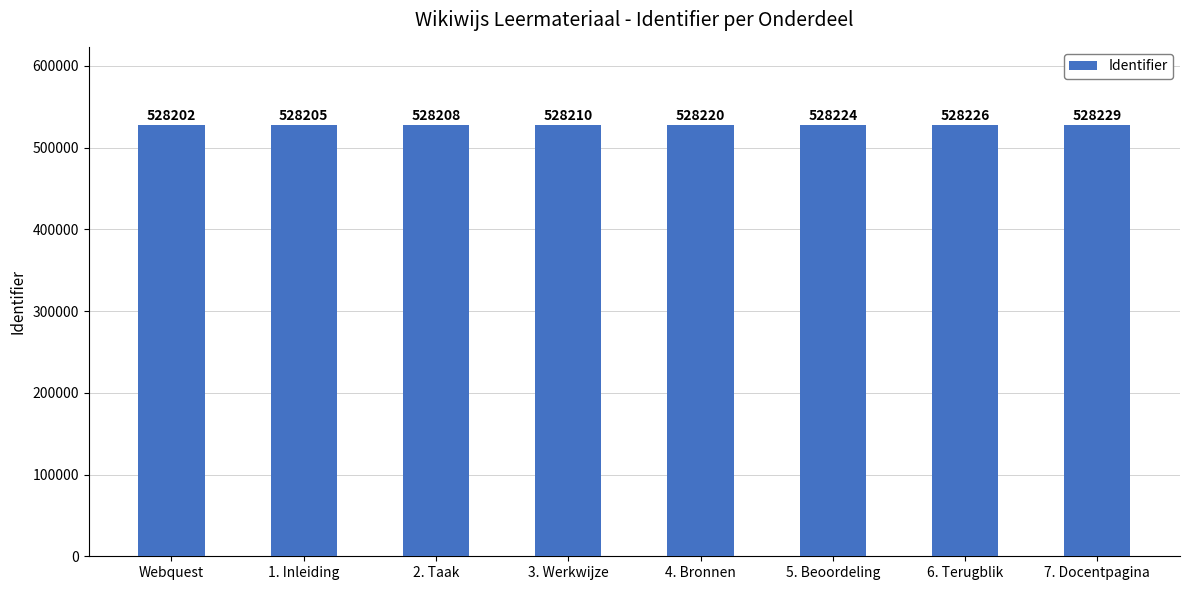

What is the label of the 1st bar from the left?

Webquest